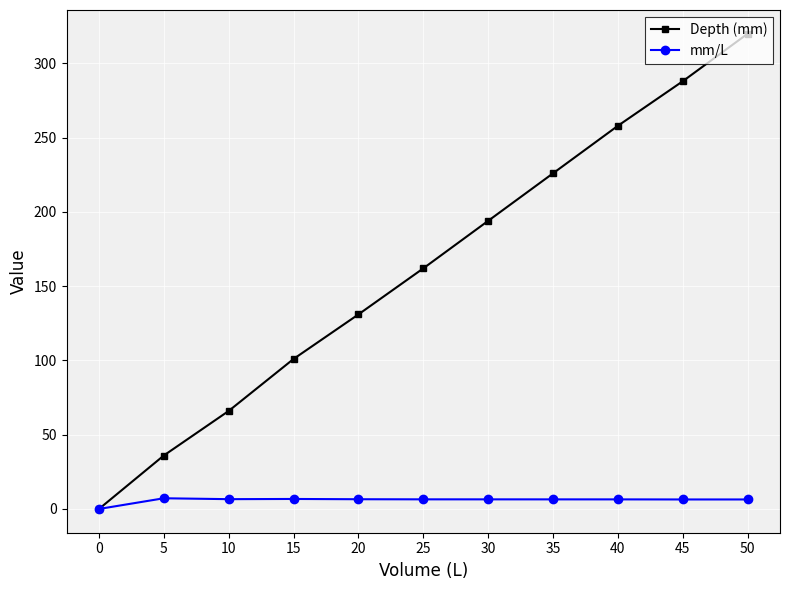

What is the maximum value shown in the chart?

320.0